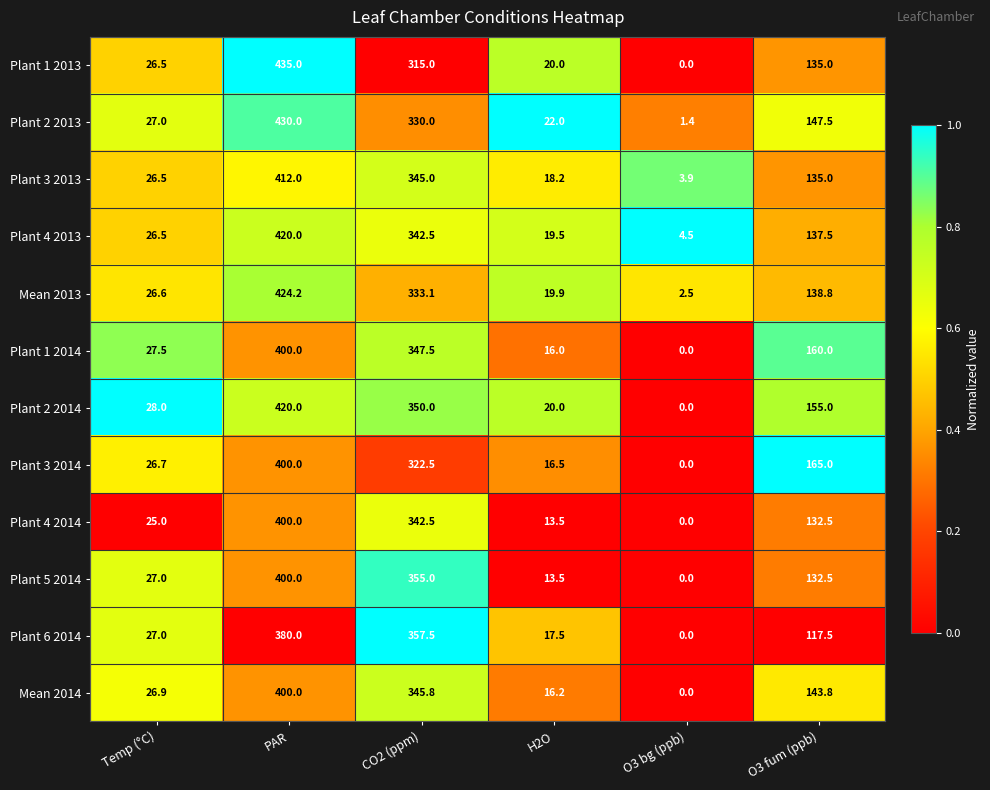

What is the difference between the Plant 3 2013 values at CO2 (ppm) and O3 fum (ppb)?

210.0